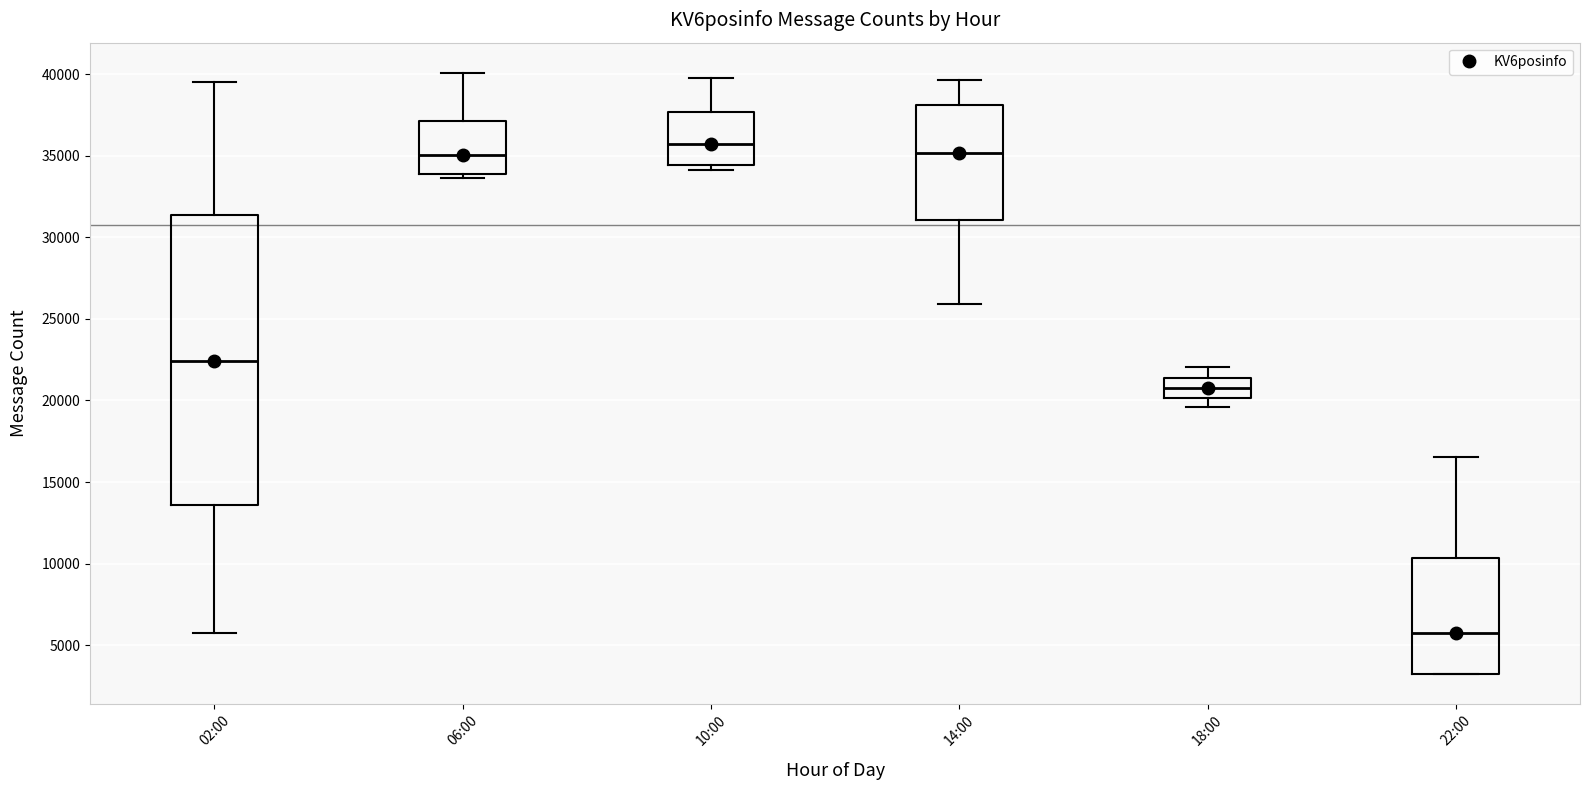

Which box has the lowest median line?

22:00